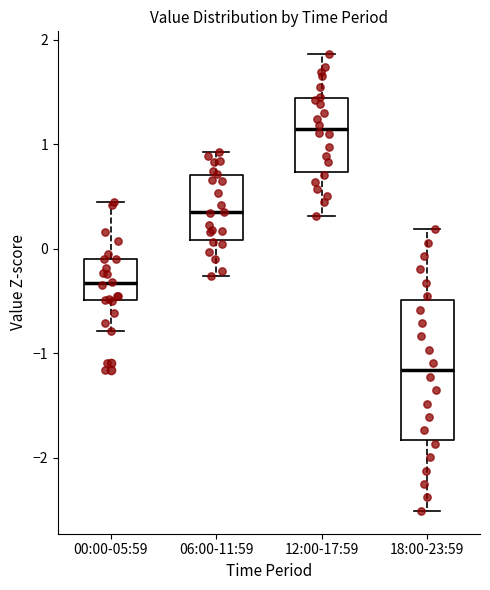

Reading left to right, read every box against the y-axis: the position of its median line, the range the box covers, and the ends of its whiskers. The values are not printed on the chart, so give them approximately, as read against the axis.

00:00-05:59: median -0.3, box -0.5 to -0.1, whiskers -0.8 to 0.4
06:00-11:59: median 0.3, box 0.1 to 0.7, whiskers -0.3 to 0.9
12:00-17:59: median 1.1, box 0.7 to 1.4, whiskers 0.3 to 1.9
18:00-23:59: median -1.2, box -1.8 to -0.5, whiskers -2.5 to 0.2